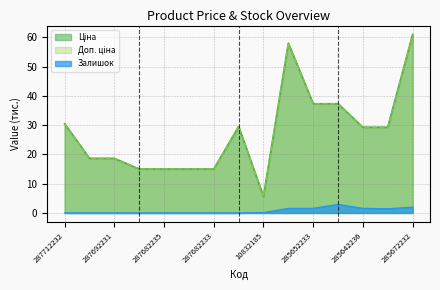

What is the maximum value for Залишок?

2.9